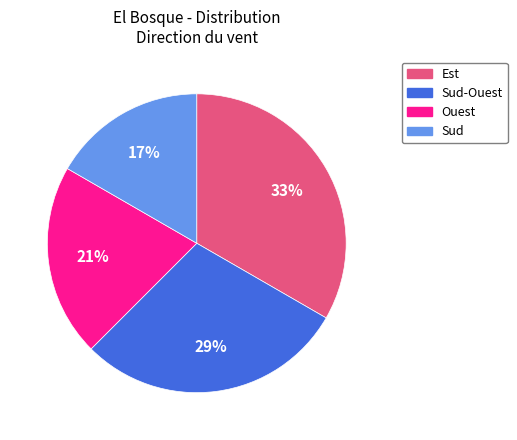

Is there any slice that represents more than half of the pie?

No